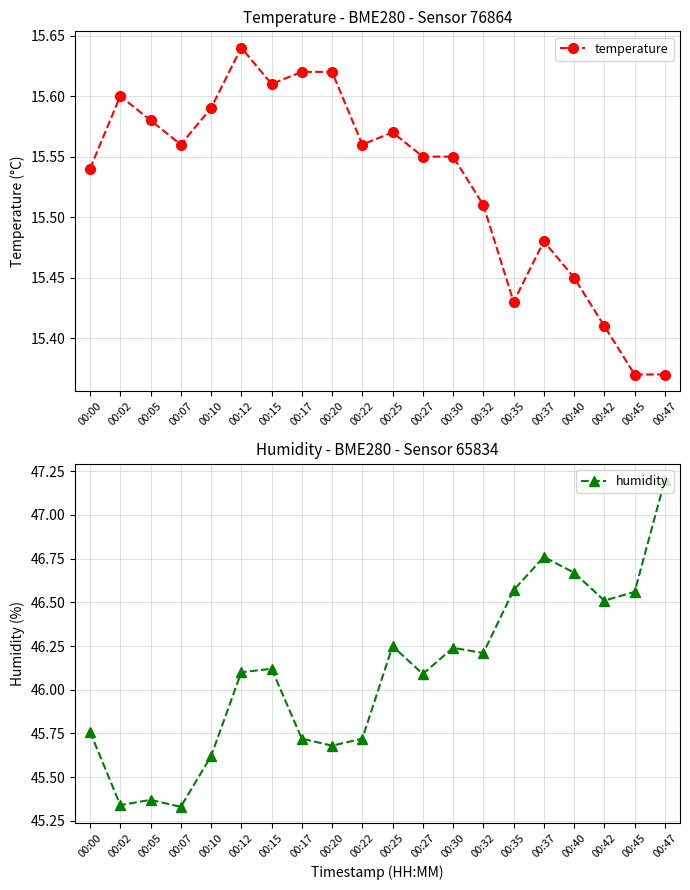

How many lines are shown in the chart?

2